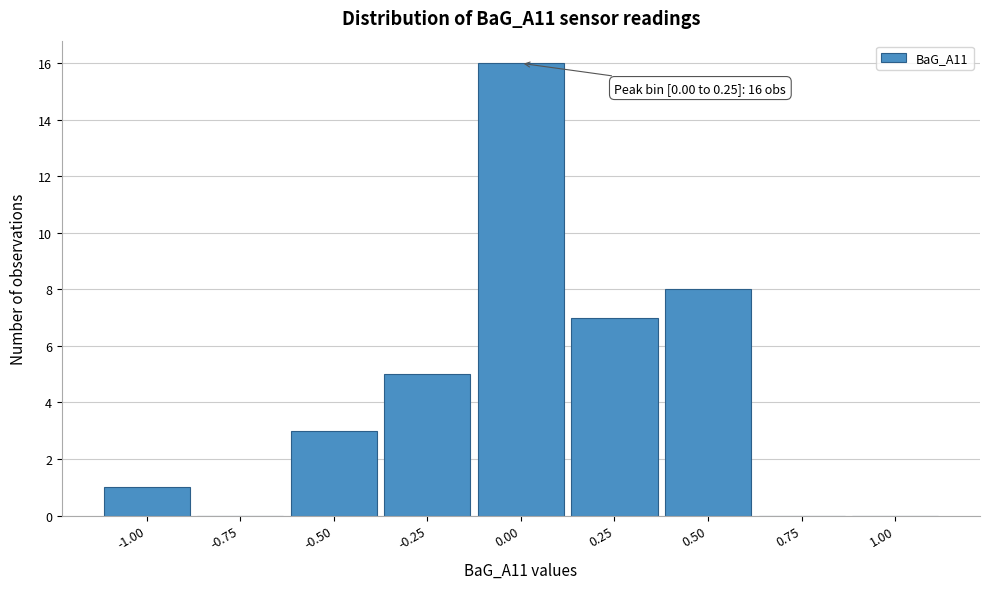

Reading left to right, transcribe all the data shown in this chart.

-1.00=1	-0.75=0	-0.50=3	-0.25=5	0.00=16	0.25=7	0.50=8	0.75=0	1.00=0